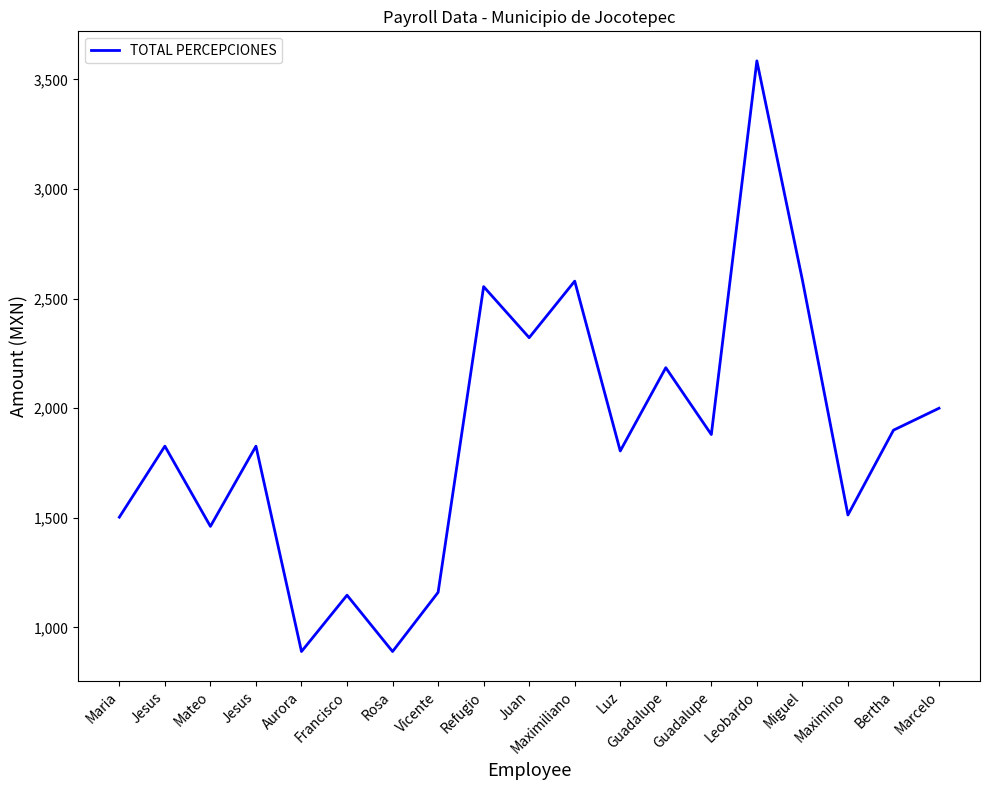

How many lines are shown in the chart?

1